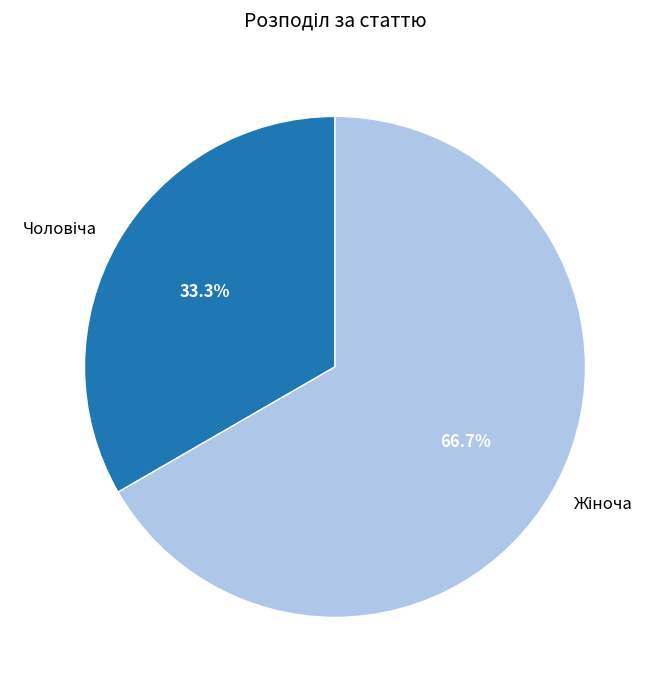

Is there a majority slice in this chart?

Yes